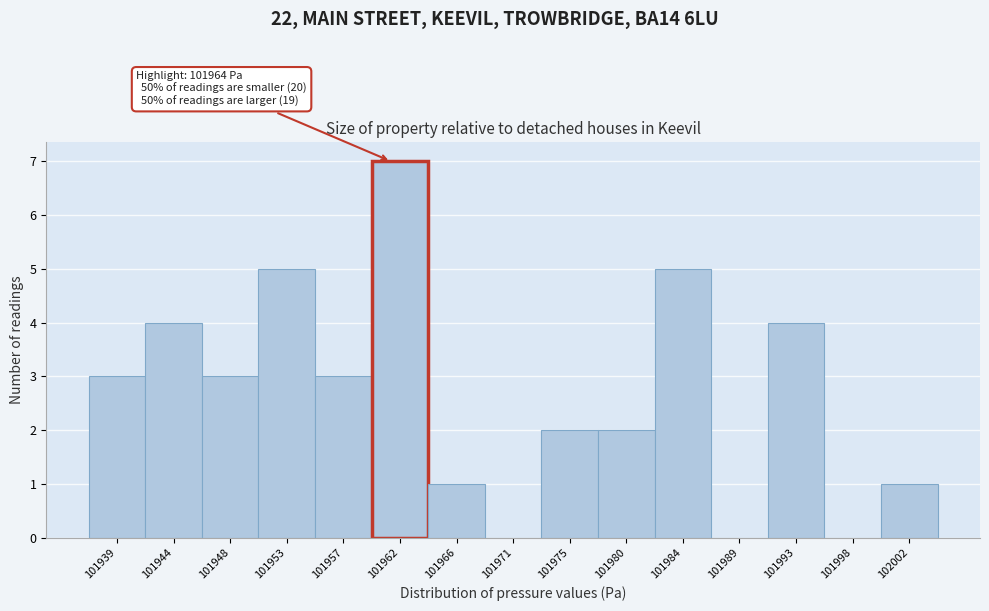

Reading left to right, extract all data points from this chart.

101939=3	101944=4	101948=3	101953=5	101957=3	101962=7	101966=1	101971=0	101975=2	101980=2	101984=5	101989=0	101993=4	101998=0	102002=1